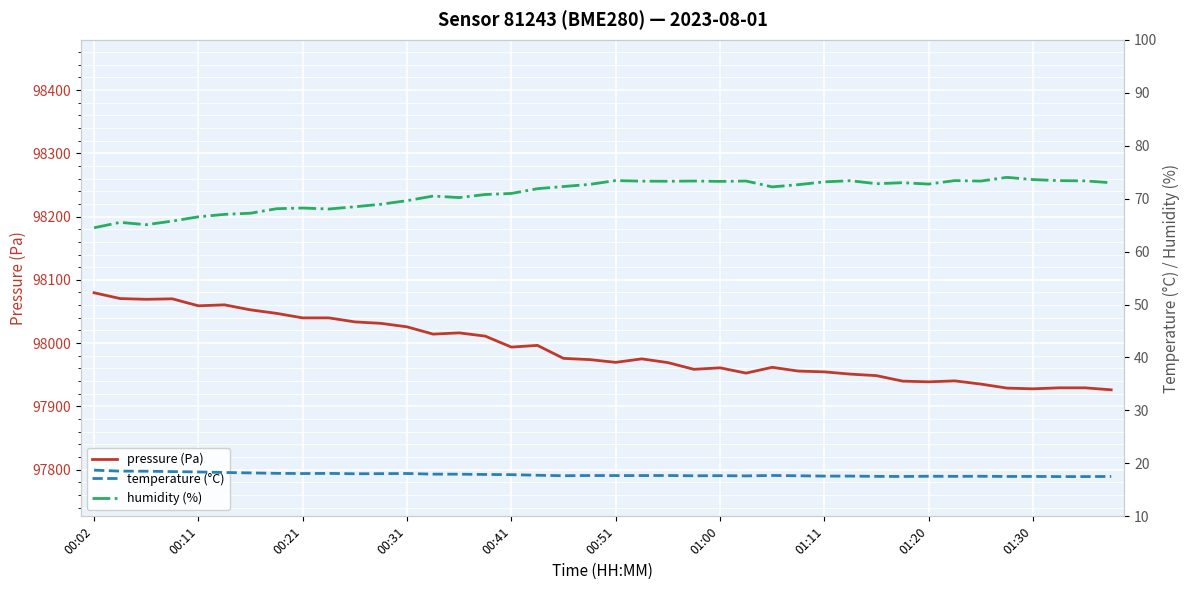

How many data points does each series have?

40